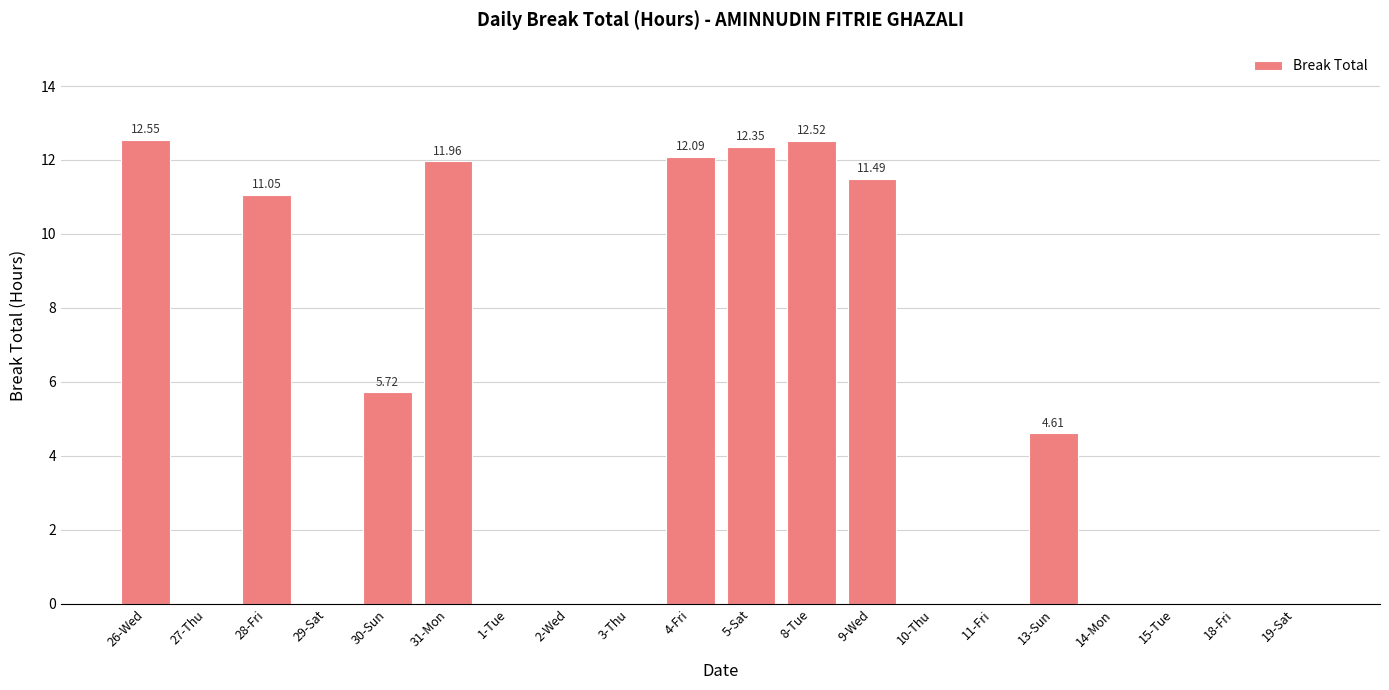

What is the change in value from 28-Fri to 9-Wed?

+0.4